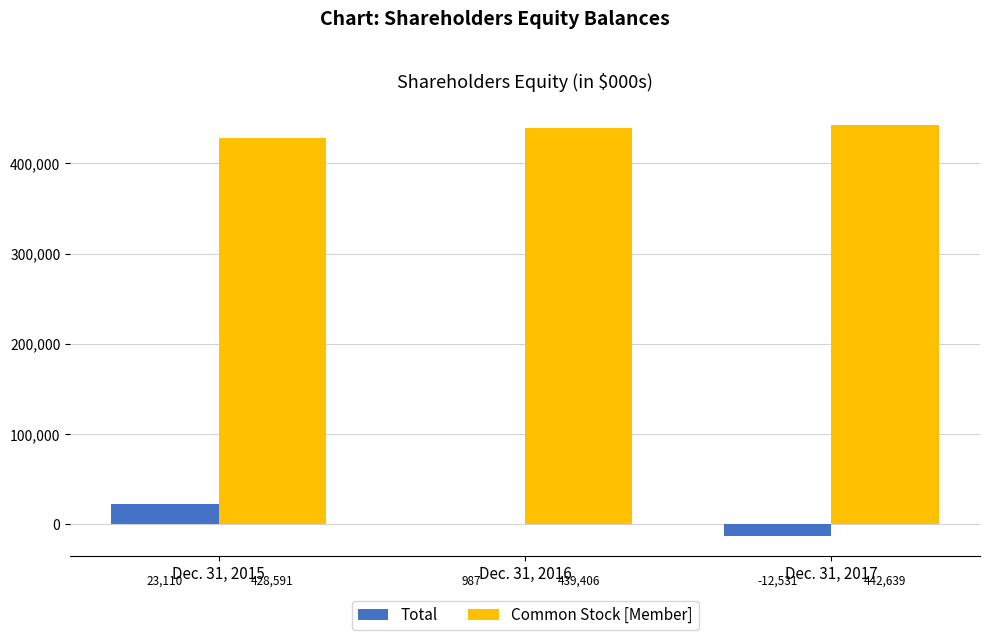

What is the maximum value for Common Stock [Member]?

442639